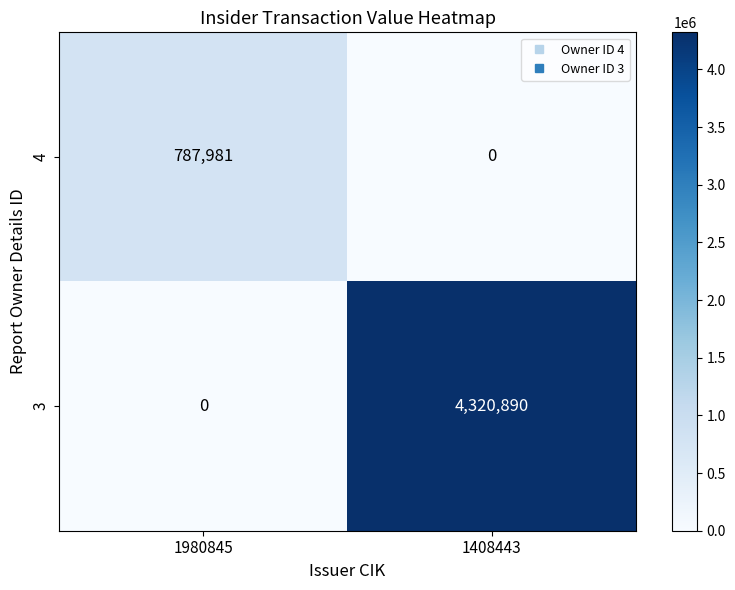

Which series has the largest total across all categories?

3